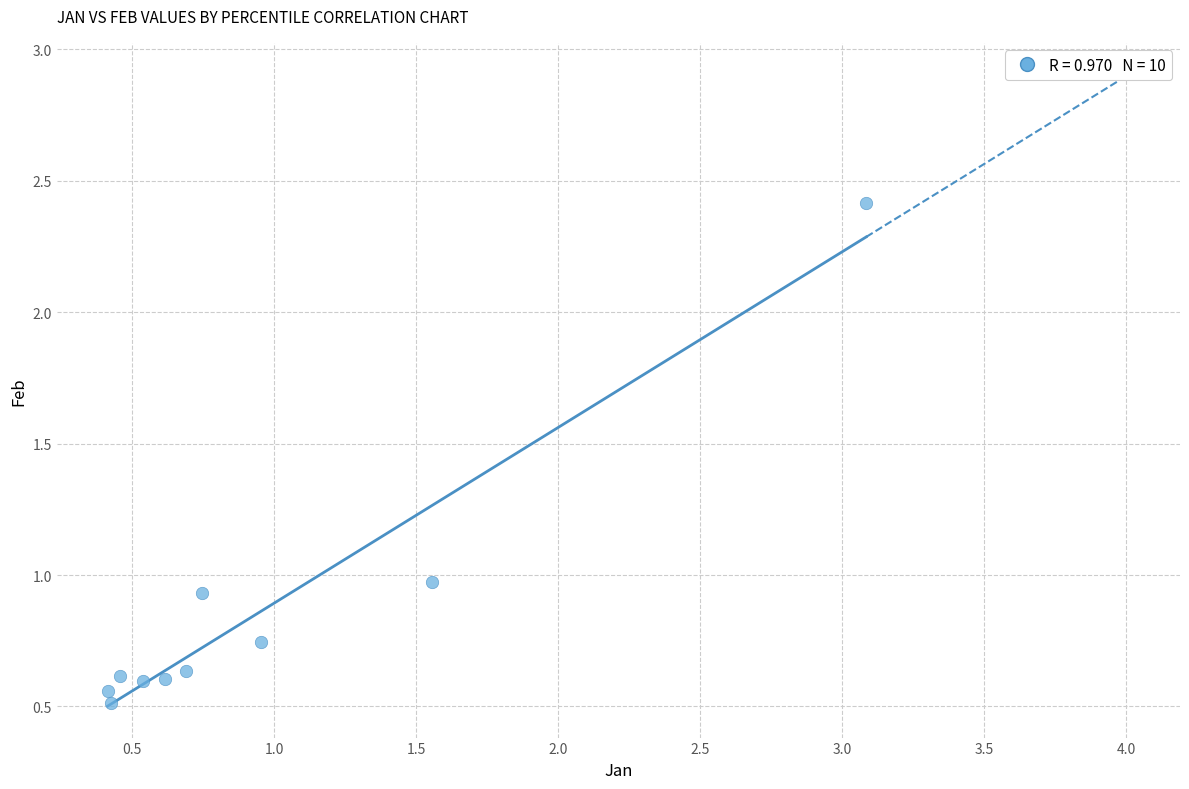

What is the range of Y values (max minus min)?

1.9